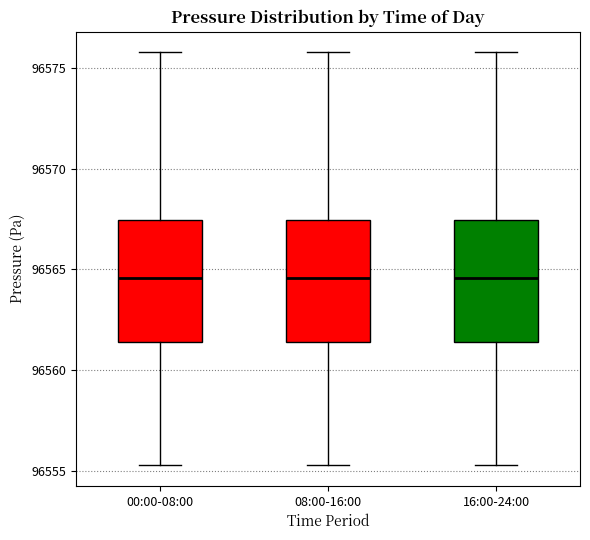

Reading left to right, transcribe this box plot: for each box, give where its median line is, the range the box spans, and where its two whiskers end, as read against the y-axis. The values are not printed on the chart, so give them approximately, as read against the axis.

00:00-08:00: median 96564.5, box 96561.5 to 96567.5, whiskers 96555.5 to 96576.0
08:00-16:00: median 96564.5, box 96561.5 to 96567.5, whiskers 96555.5 to 96576.0
16:00-24:00: median 96564.5, box 96561.5 to 96567.5, whiskers 96555.5 to 96576.0